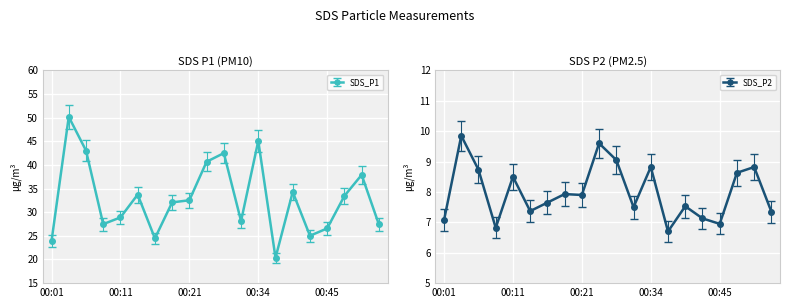

At which category does the chart reach its minimum across all series?

00:37